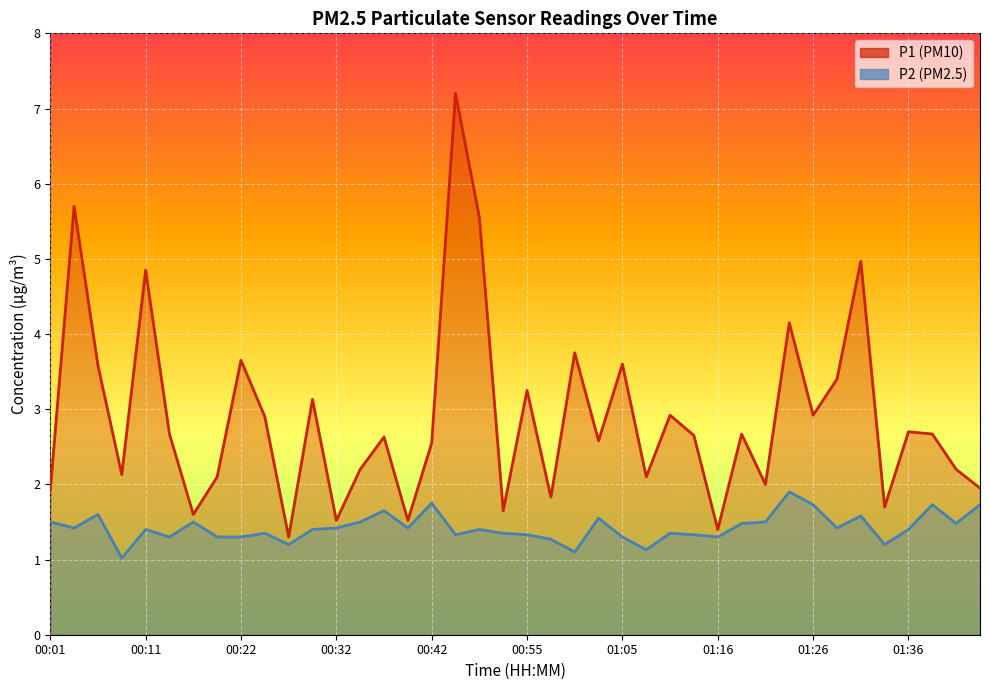

True or false: P1 and P2 cross at least once.

False